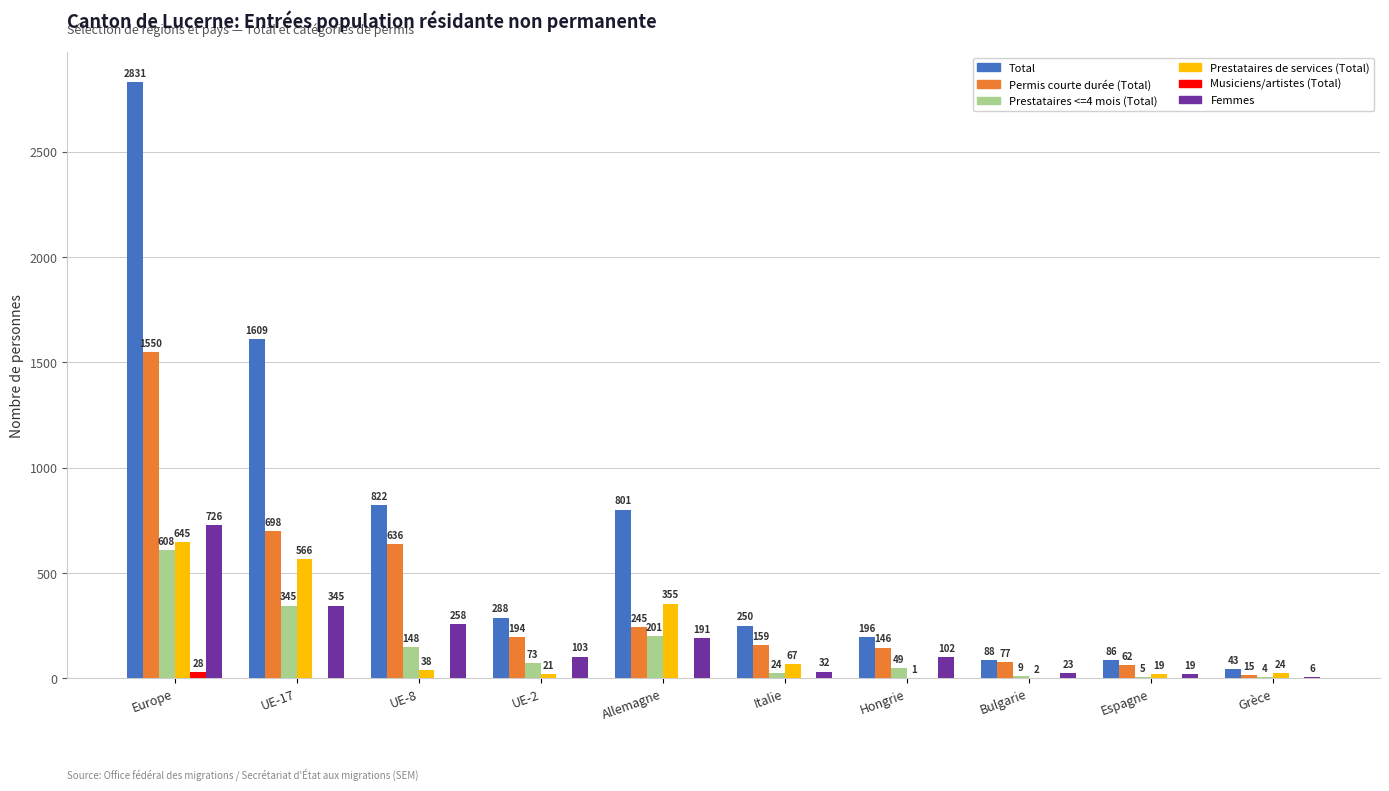

Count the number of categories in the chart.

10